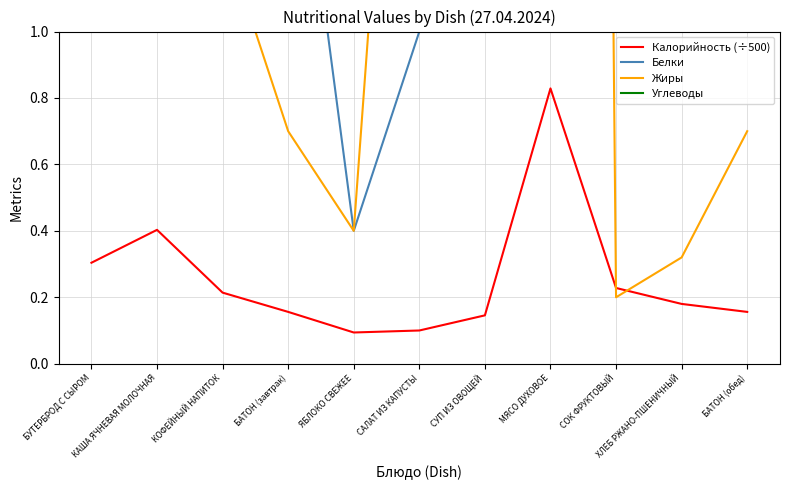

Is the value of Калорийность (÷500) at БУТЕРБРОД С СЫРОМ greater than the value of Белки at БАТОН (завтрак)?

No